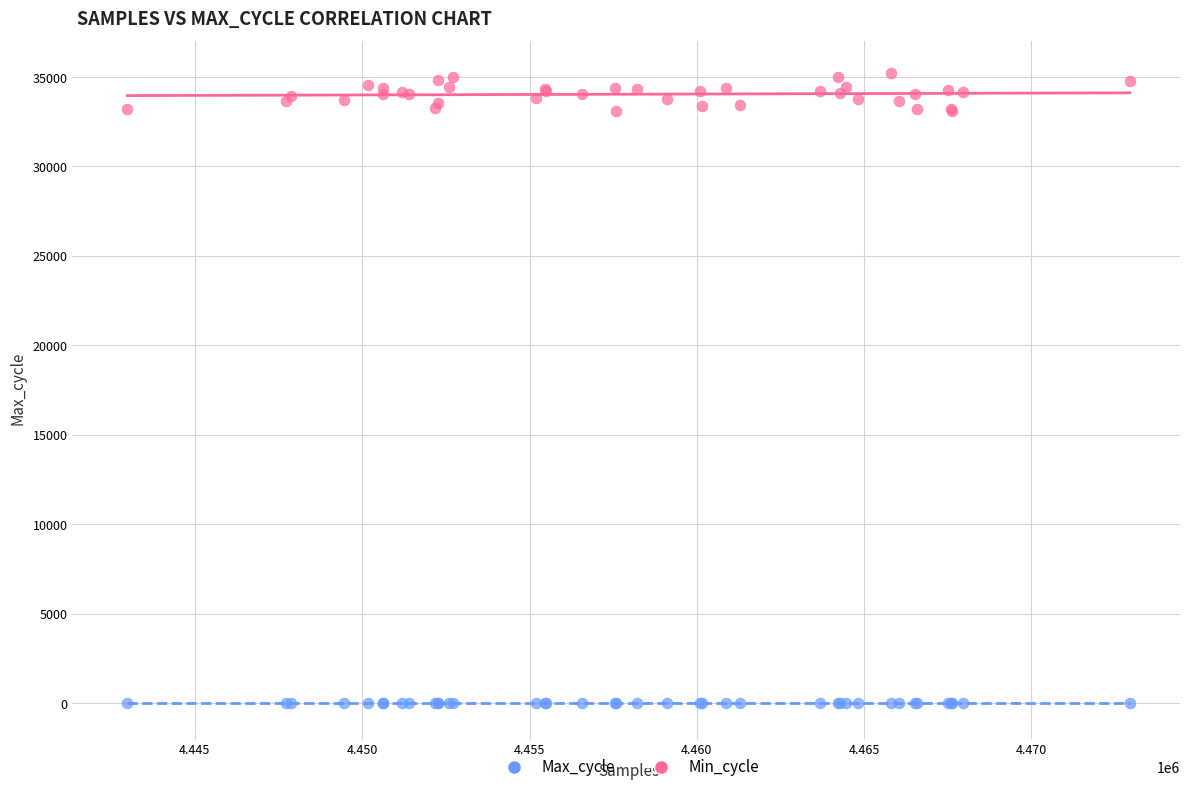

Which series reaches the maximum Y coordinate?

Max_cycle